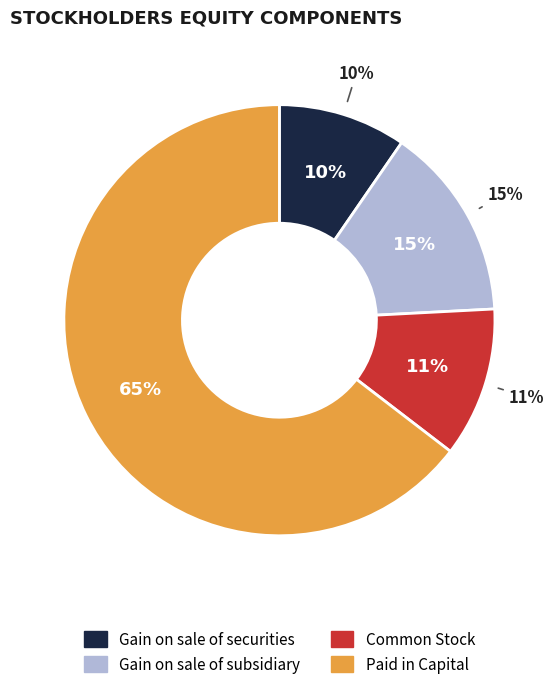

To the nearest percent, what percentage of the pie is Gain on sale of securities?

10%